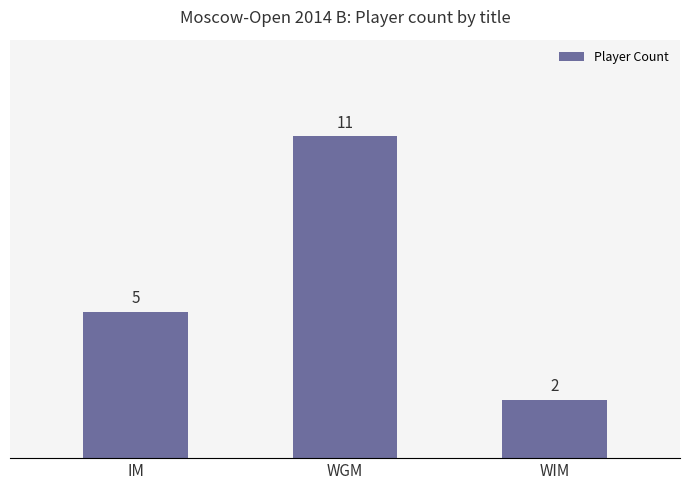

Where is the data nearest to the value 6?

IM